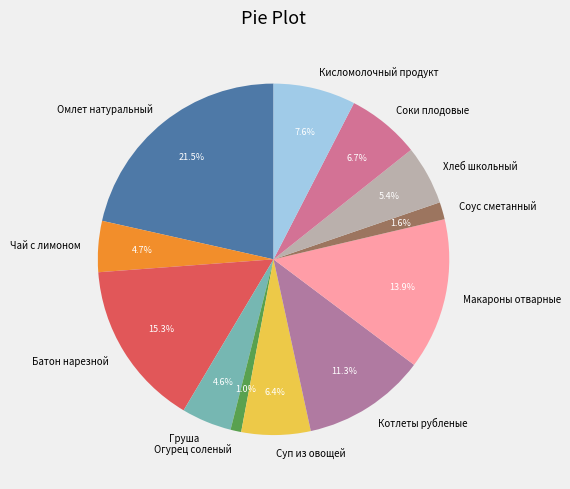

Is there a majority slice in this chart?

No